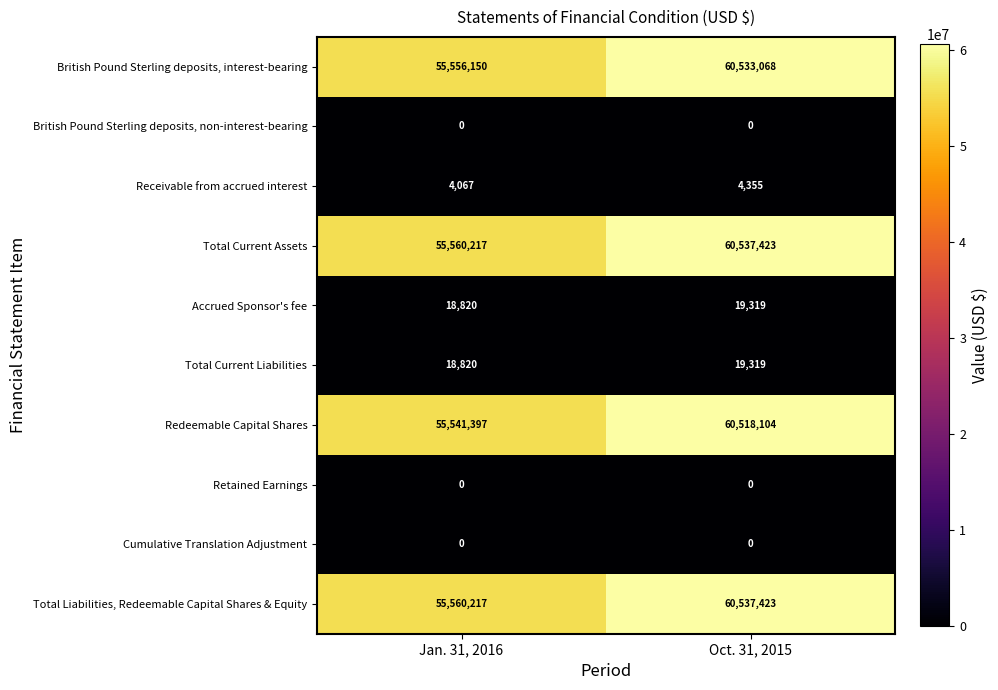

Is it true that Receivable from accrued interest equals 6626 at Oct. 31, 2015?

False